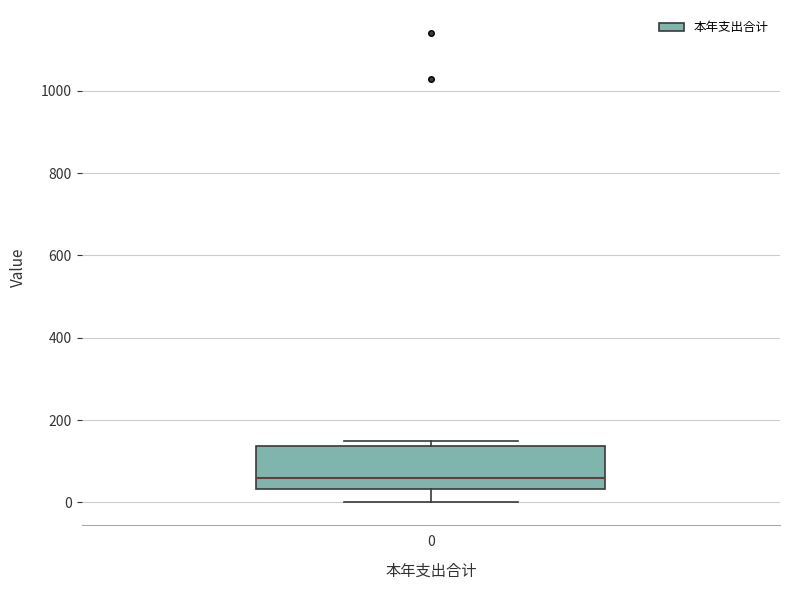

Where does the lower whisker of the box at x = 0 end on the y-axis? The values are not printed on the chart, so give them approximately, as read against the axis.

0